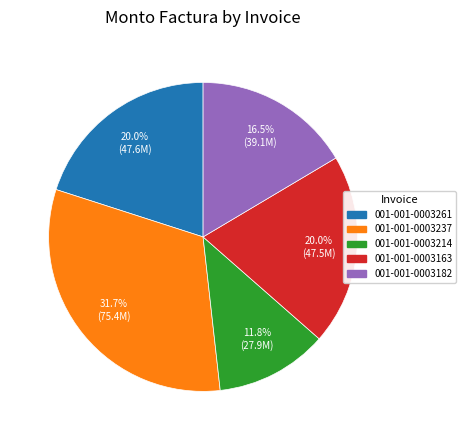

Is there any slice that represents more than half of the pie?

No